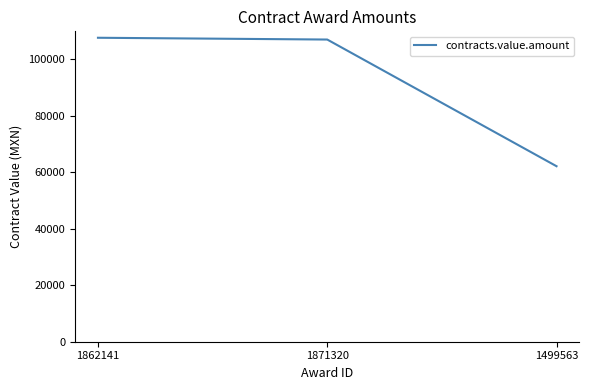

What is the difference between the values at 1862141 and 1499563?

45490